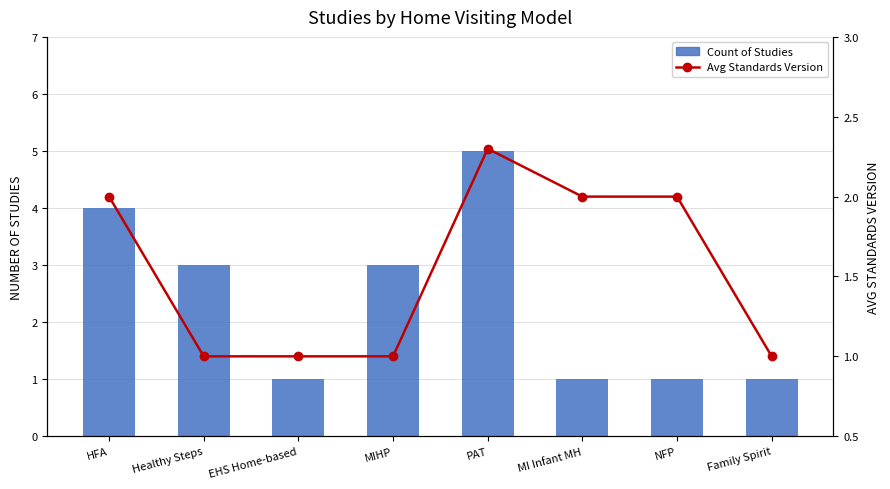

At which label does Avg Standards Version reach its minimum?

Healthy Steps